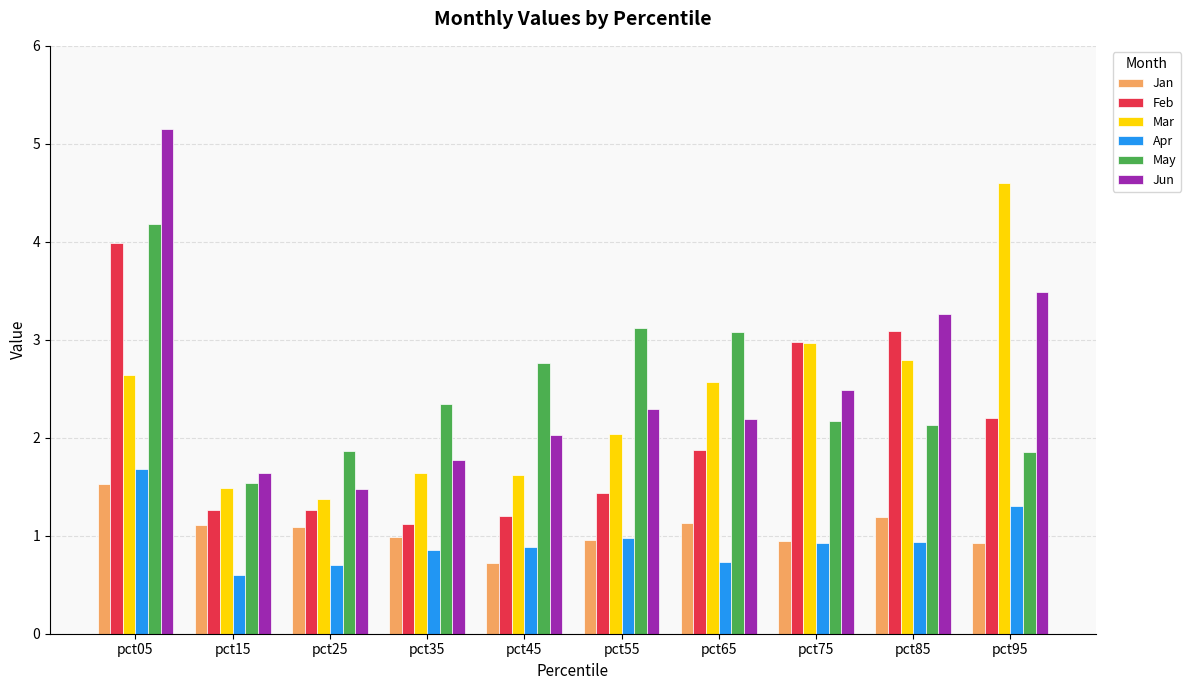

What is the minimum value shown in the chart?

0.6